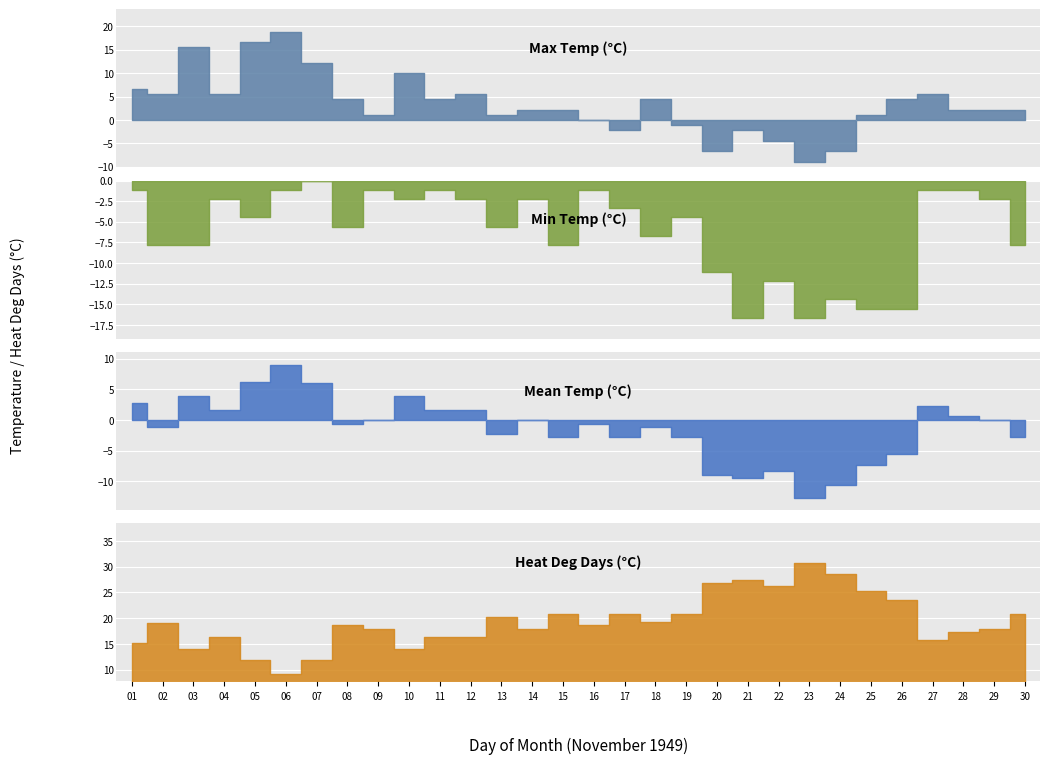

What is the maximum value for Mean Temp (°C)?

8.9